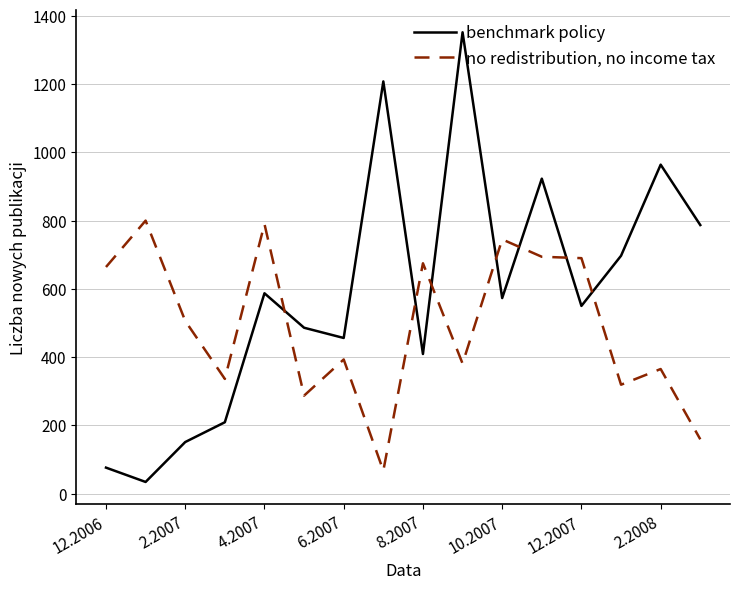

True or false: benchmark policy and no redistribution, no income tax cross at least once.

True